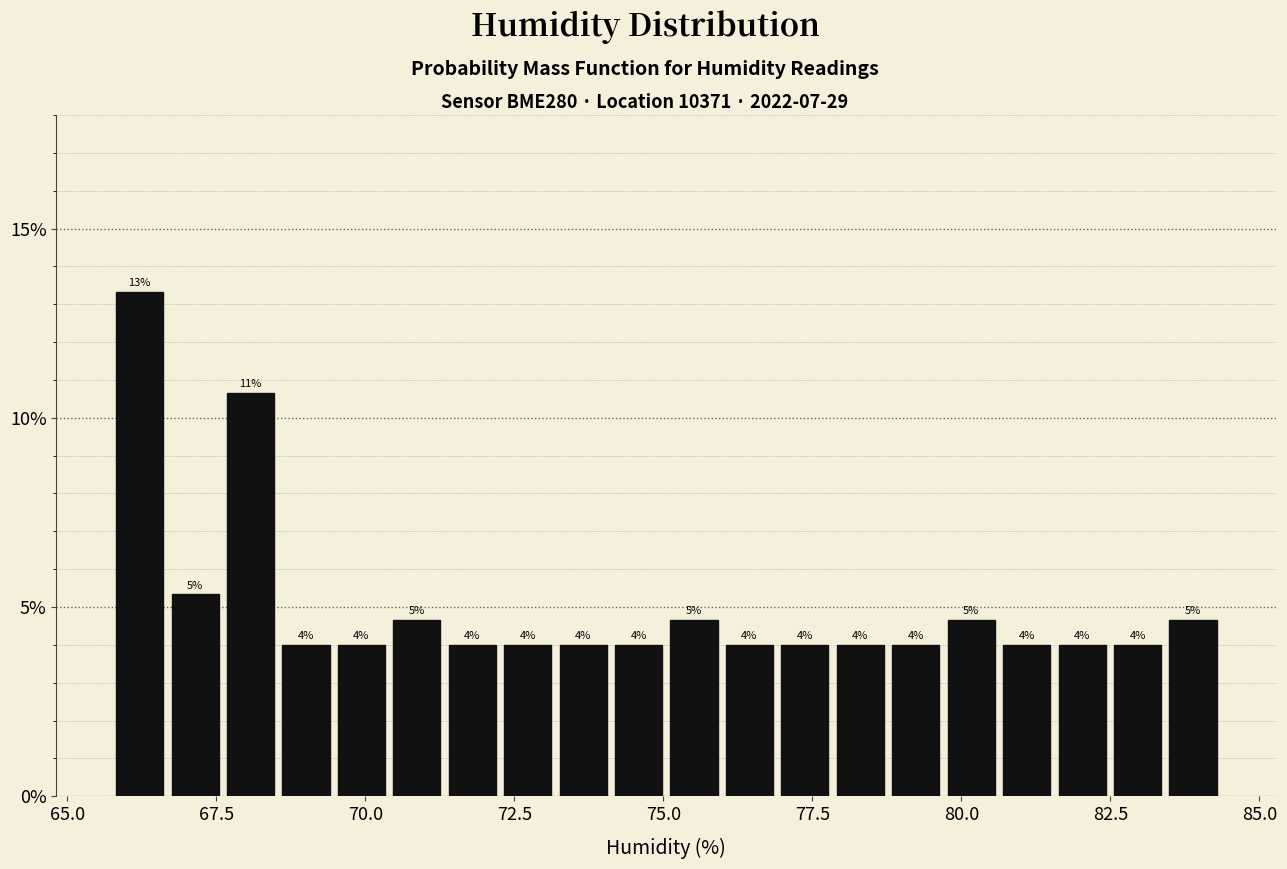

Read against the x-axis, roughly where is the centre of the tallest bar?

66.0